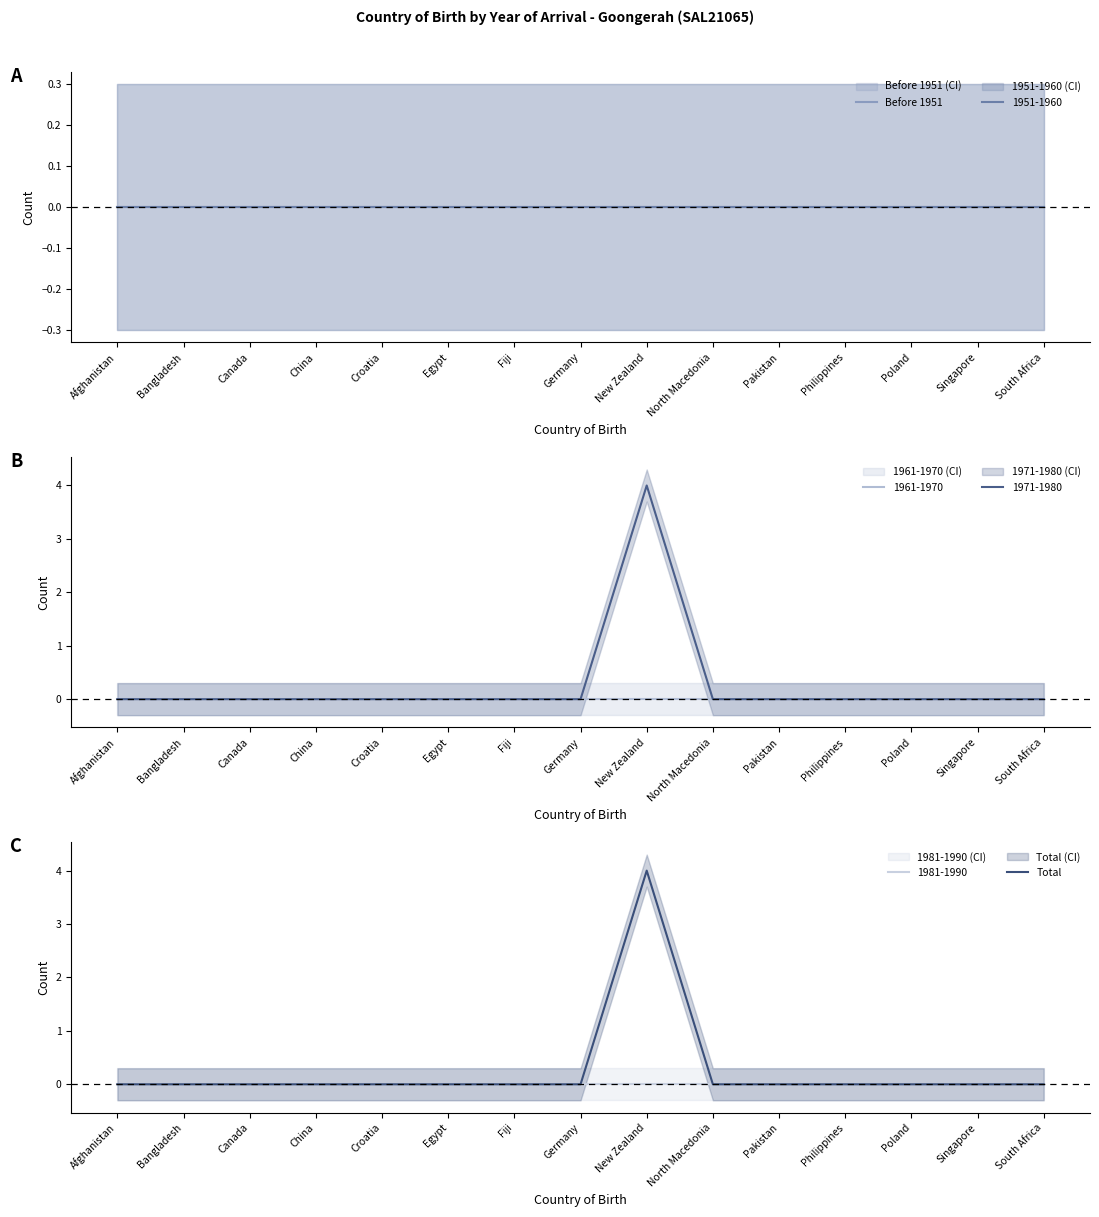

What position from the left is Canada?

3